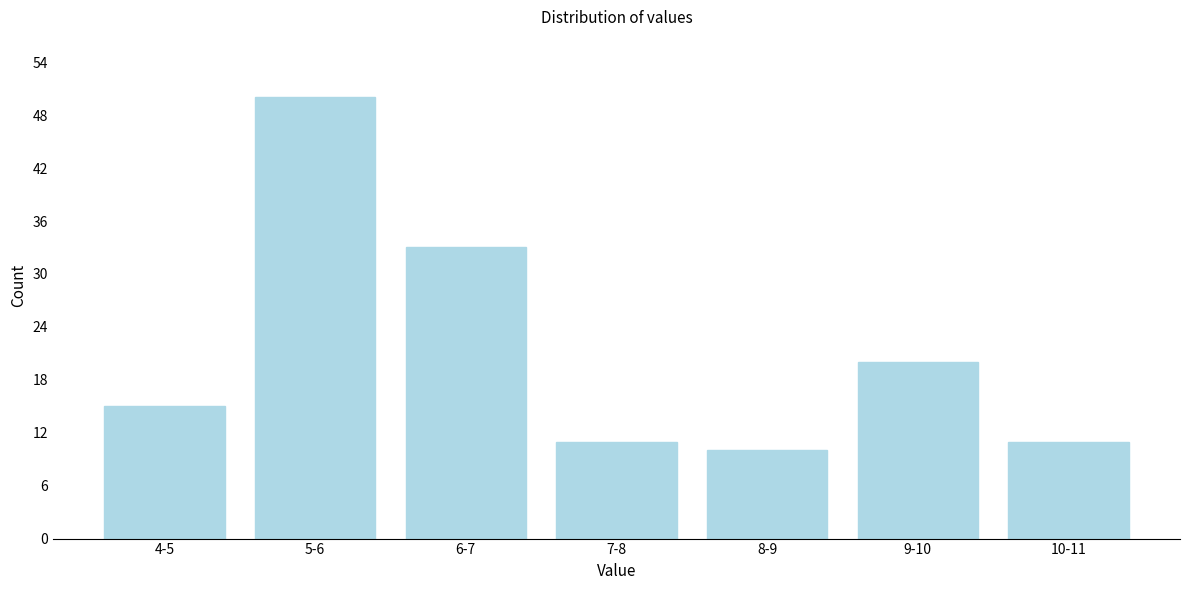

Reading left to right, what are all the values shown in this chart?

15	50	33	11	10	20	11